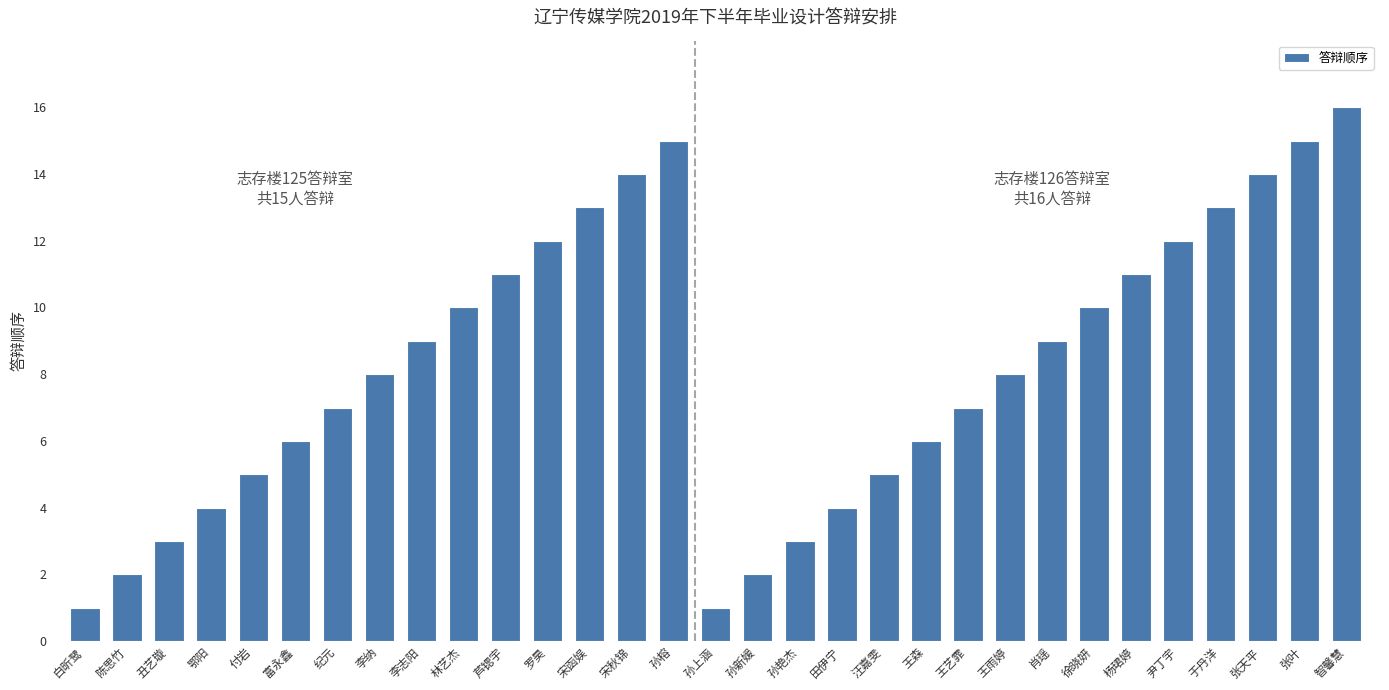

Are the bars horizontal?

No